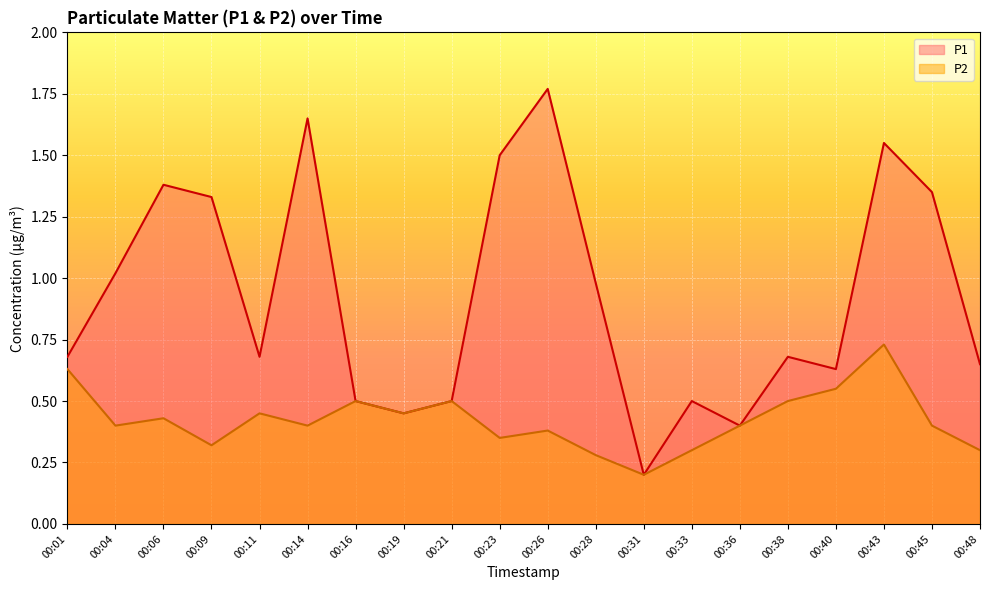

How many distinct data groups are displayed?

2